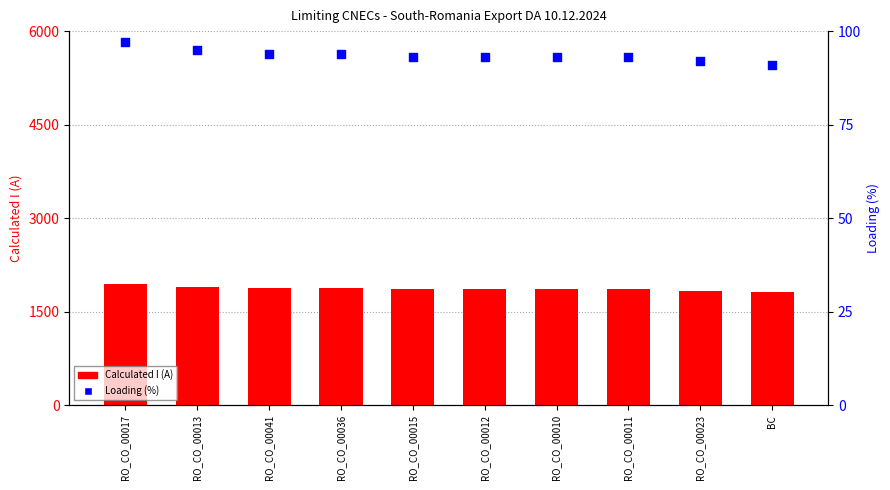

Which series reaches the maximum Y coordinate?

Calculated I (A)